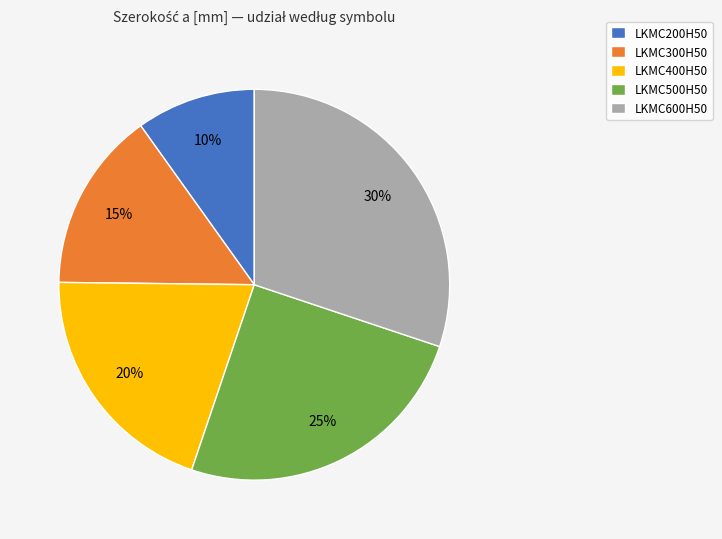

True or false: LKMC500H50 accounts for 11% of the total.

False